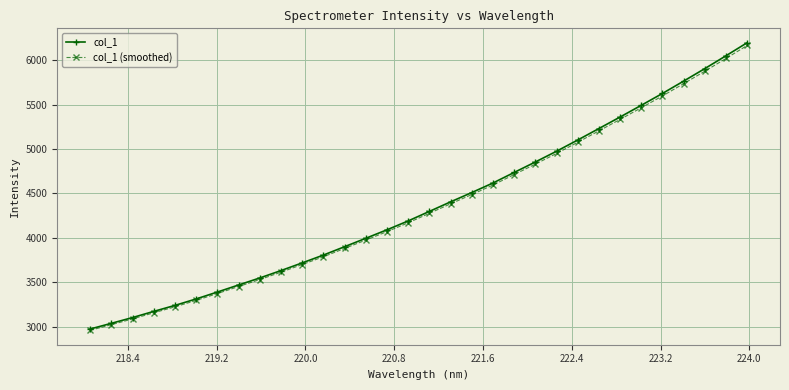

How many lines are shown in the chart?

2